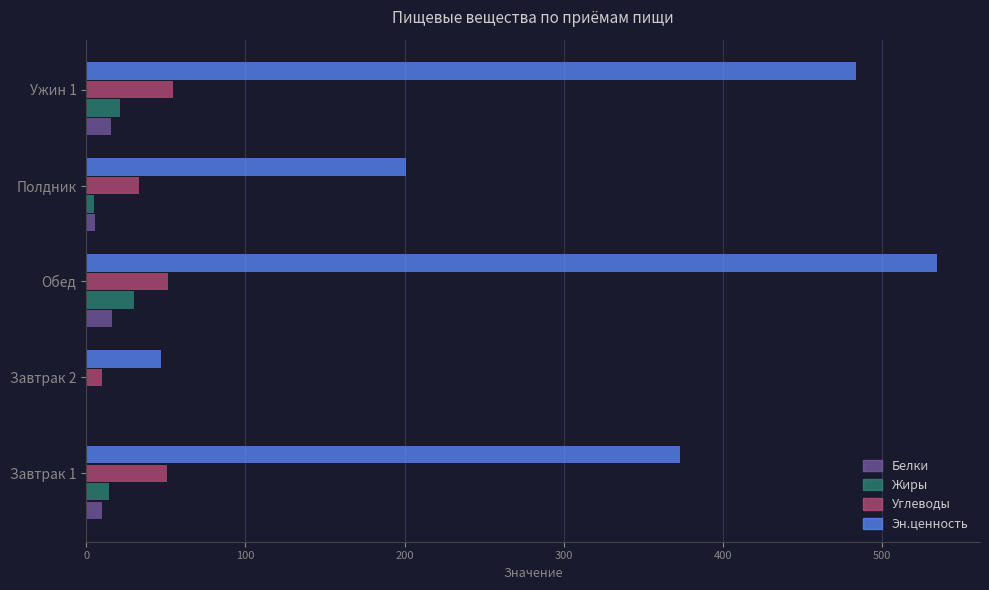

At which category is the sum across all series the highest?

Обед